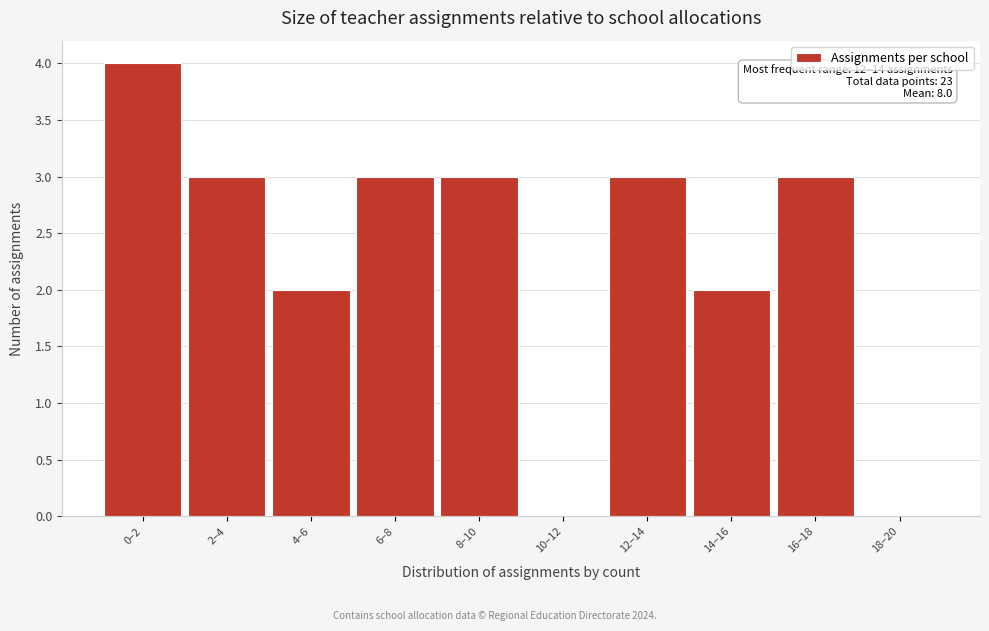

Reading left to right, extract all data points from this chart.

0–2=4	2–4=3	4–6=2	6–8=3	8–10=3	10–12=0	12–14=3	14–16=2	16–18=3	18–20=0